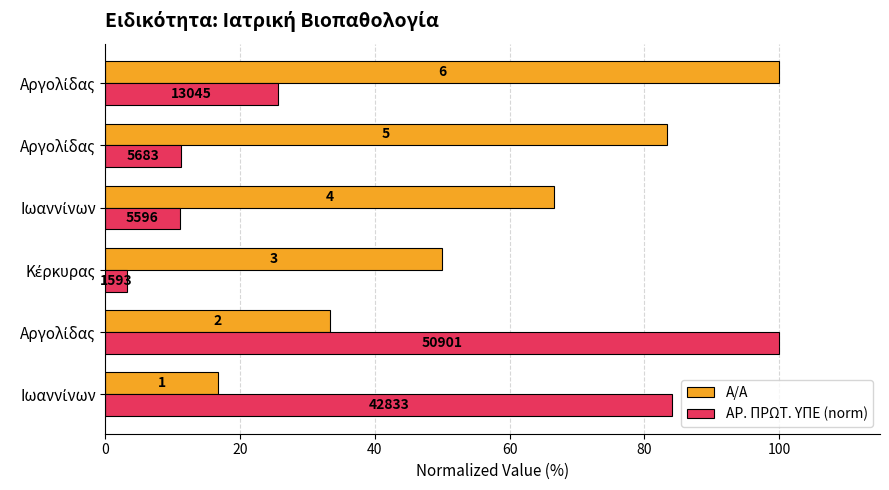

What are all the series names shown in the legend?

Α/Α, ΑΡ. ΠΡΩΤ. ΥΠΕ (norm)